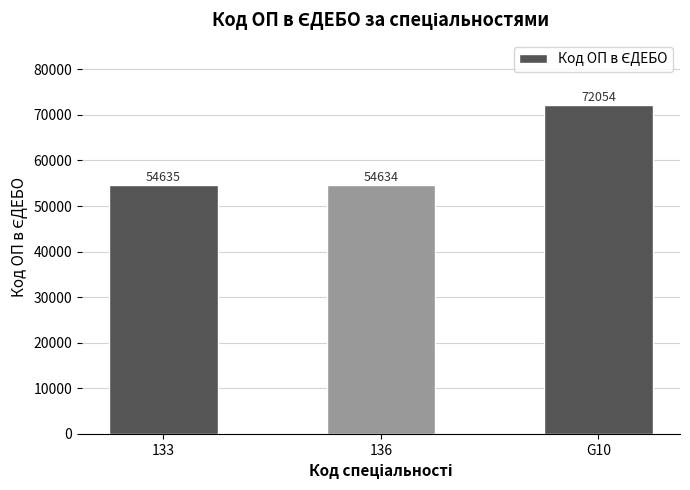

What is the greatest value displayed?

72054